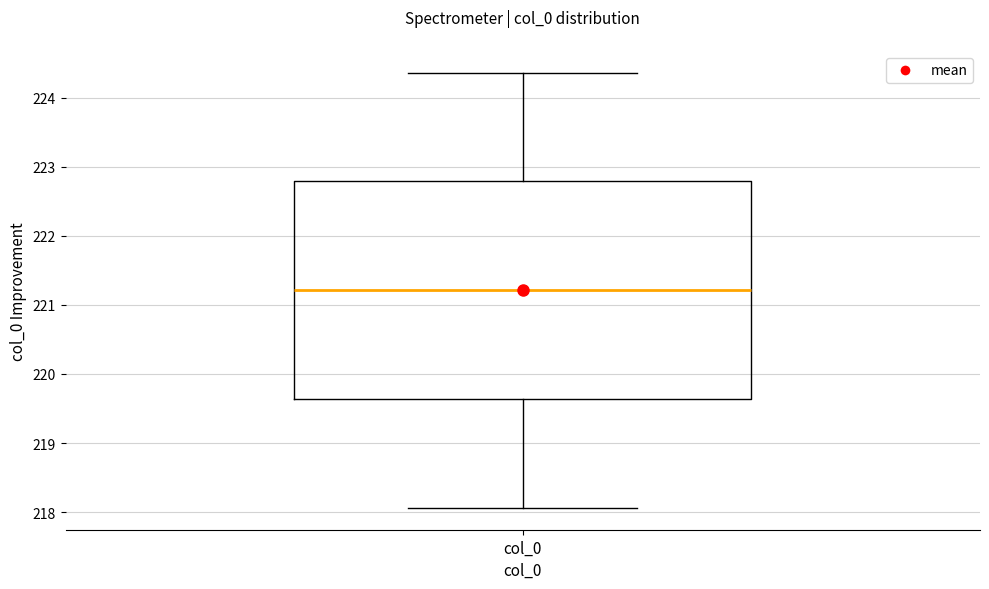

Where does the median line of the box for col_0 sit on the y-axis? The values are not printed on the chart, so give them approximately, as read against the axis.

221.2